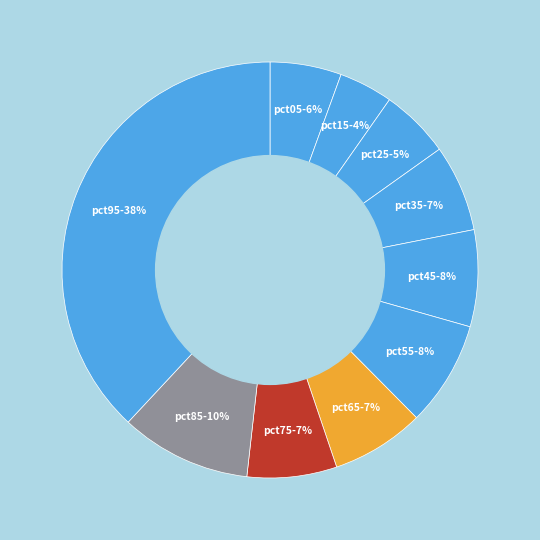

Between pct85 and pct65, which is larger?

pct85